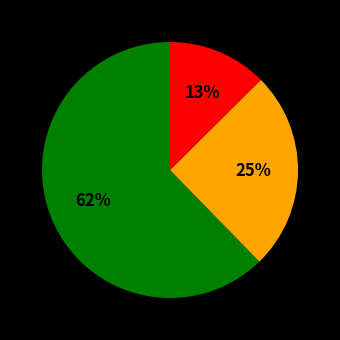

Does any single category account for the majority?

Yes